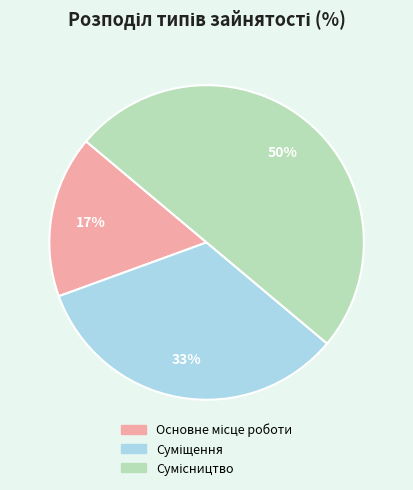

To the nearest percent, what is the difference between the largest and smallest slice percentages?

33%